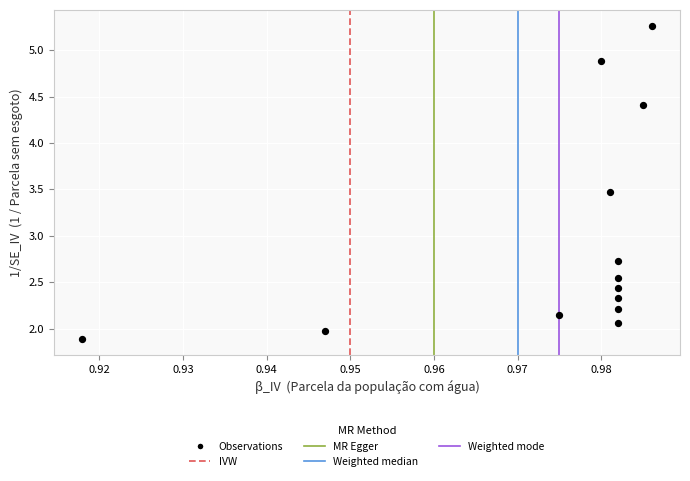

What is the range of Y values (max minus min)?

3.4